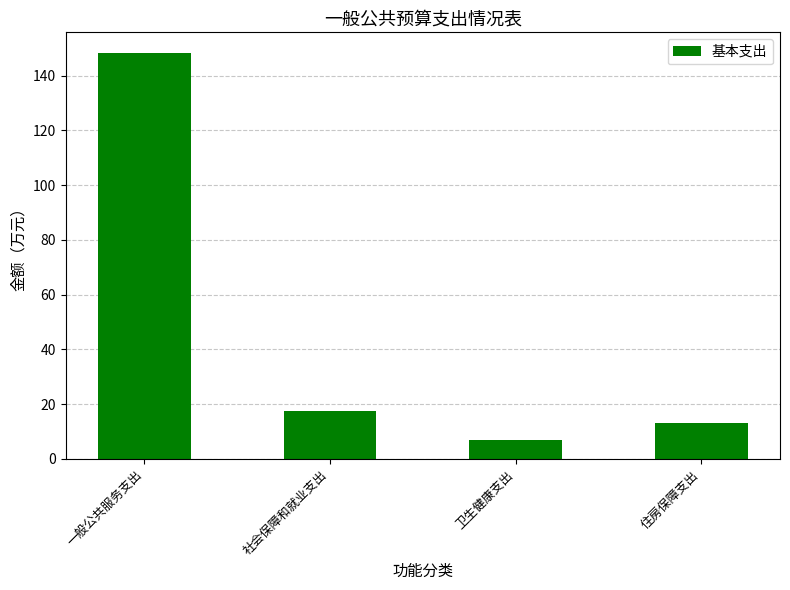

Which label corresponds to the largest value in the chart?

一般公共服务支出